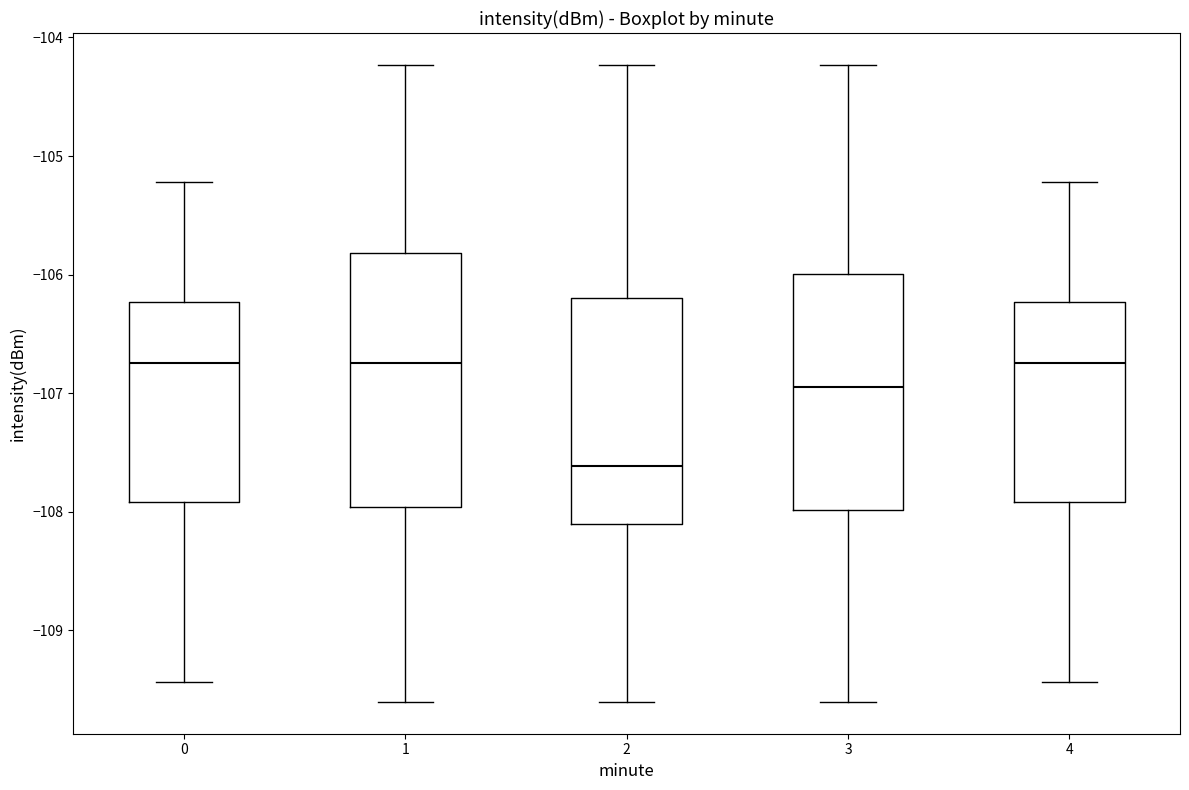

Comparing the boxes themselves (not the whiskers), which one is the tallest?

1